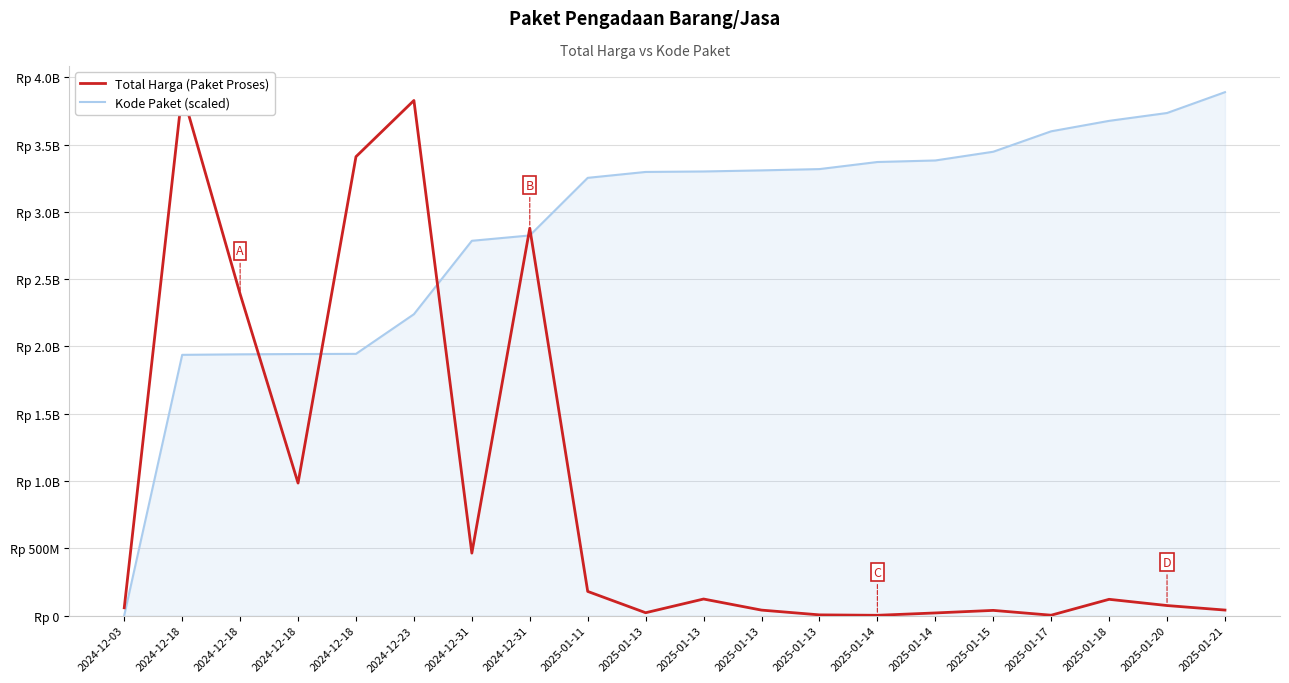

What are all the series names shown in the legend?

Total Harga (Paket Proses), Kode Paket (scaled)